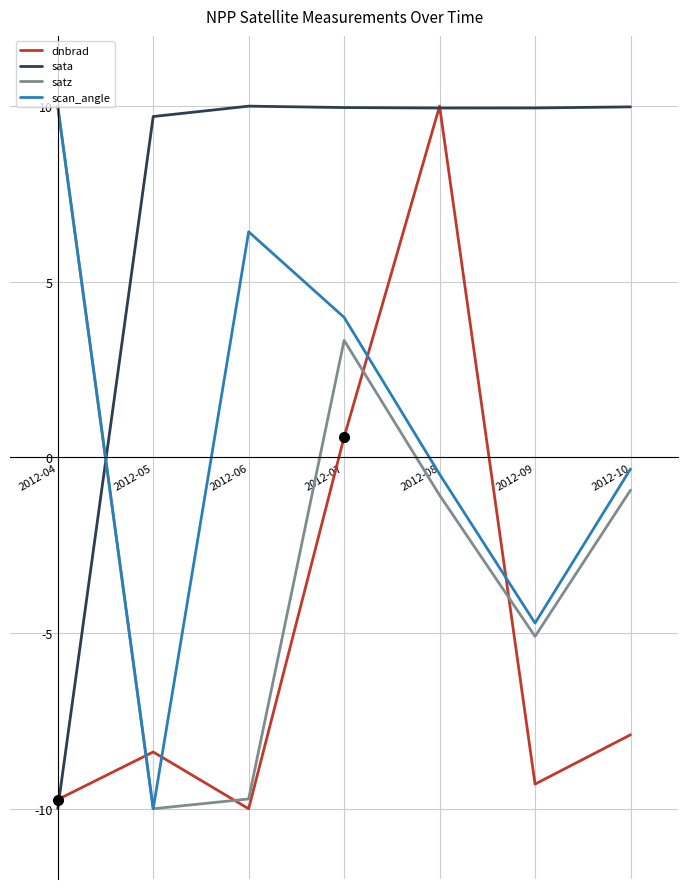

Is the value of satz at 2012-09 greater than the value of sata at 2012-04?

Yes